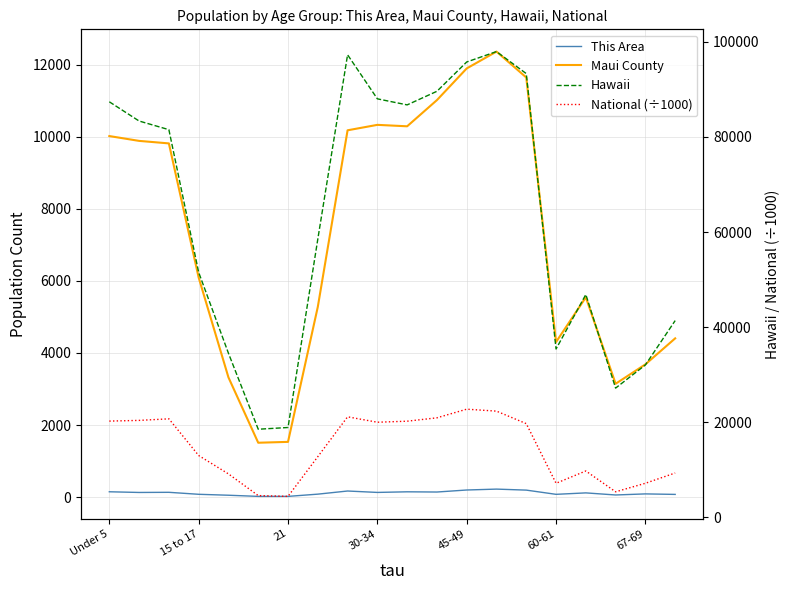

How many lines are shown in the chart?

4